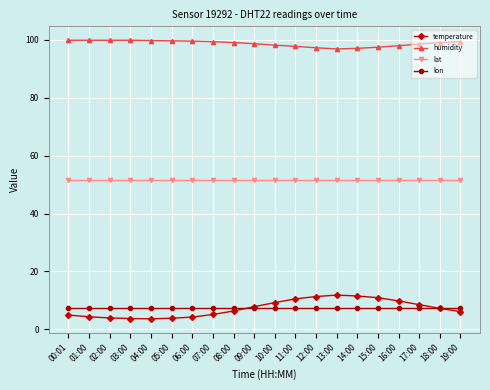

Rank the series by their maximum value, from lowest to highest.

lon, temperature, lat, humidity